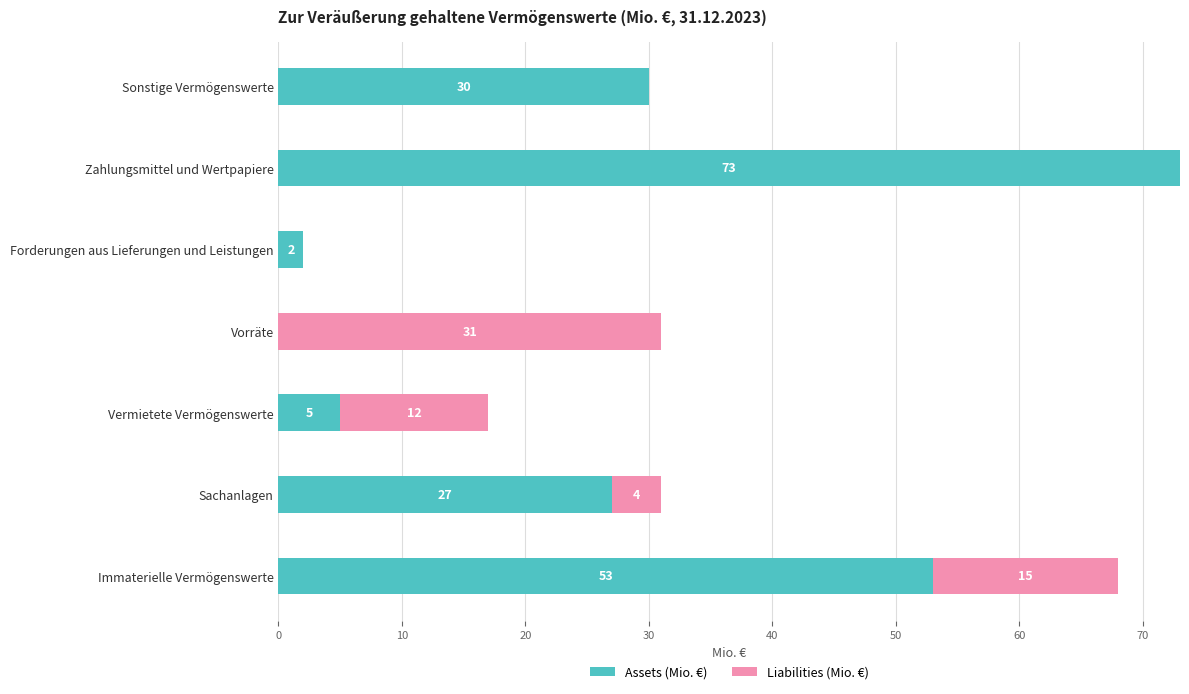

What is the highest value of the Assets (Mio. €) series?

73